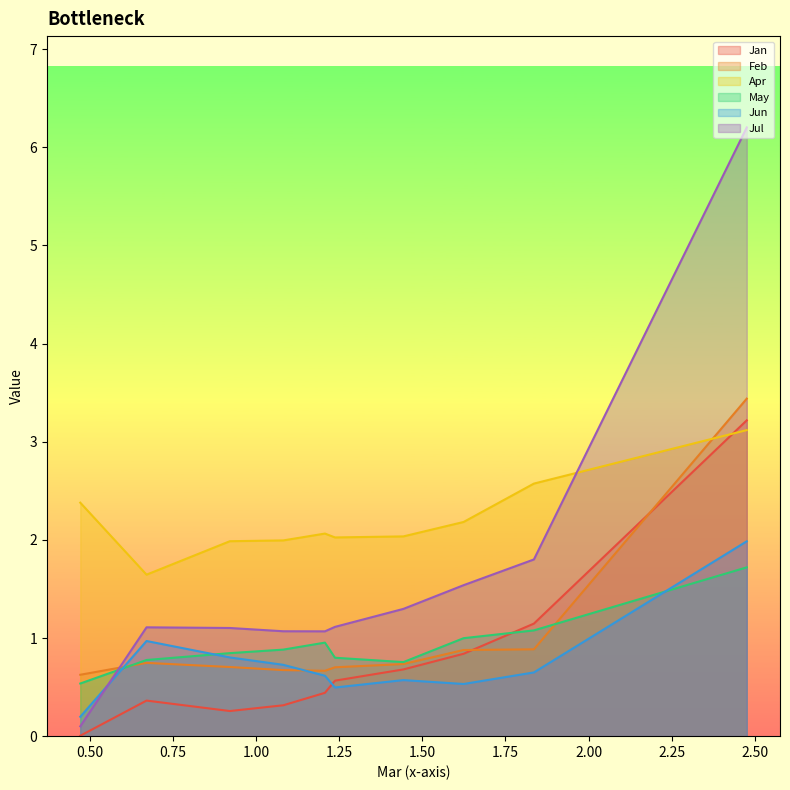

Which series has the widest spread of values?

Jul